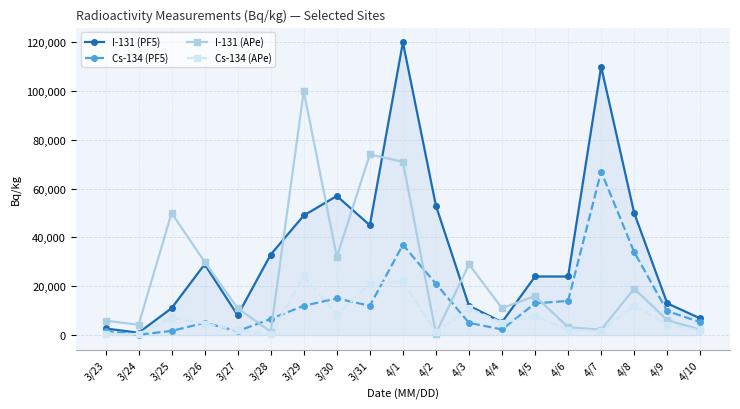

What is the label of the 15th point from the left?

4/6